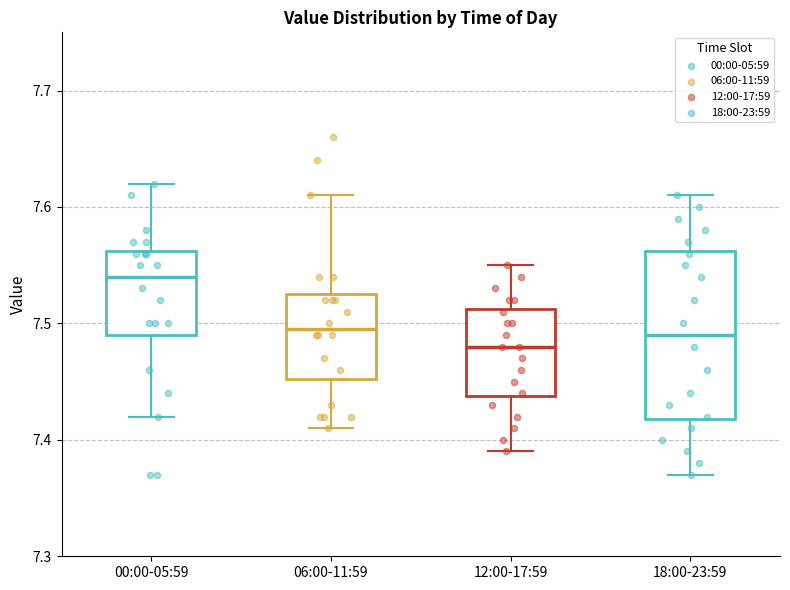

Reading left to right, transcribe this box plot: for each box, give where its median line is, the range the box spans, and where its two whiskers end, as read against the y-axis. The values are not printed on the chart, so give them approximately, as read against the axis.

00:00-05:59: median 7.54, box 7.49 to 7.56, whiskers 7.42 to 7.62
06:00-11:59: median 7.50, box 7.45 to 7.53, whiskers 7.41 to 7.61
12:00-17:59: median 7.48, box 7.44 to 7.51, whiskers 7.39 to 7.55
18:00-23:59: median 7.49, box 7.42 to 7.56, whiskers 7.37 to 7.61